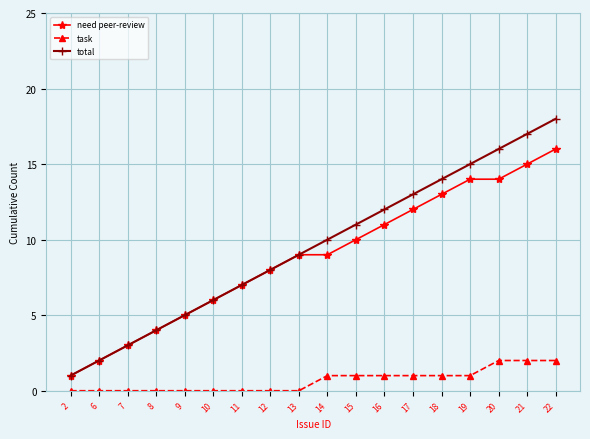

Which label corresponds to the largest value in the chart?

22